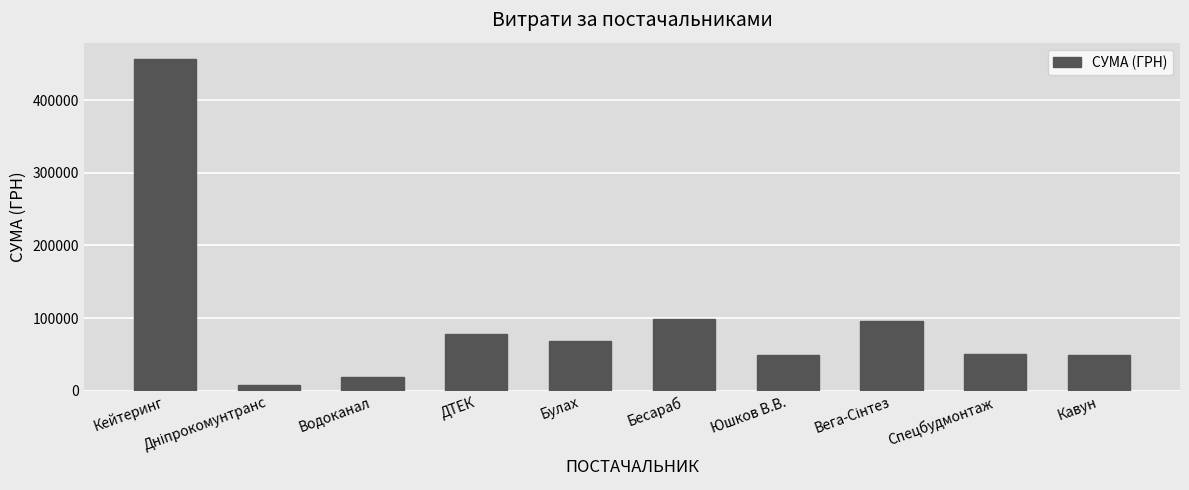

Is it true that the value at Водоканал is 18295.3?

True